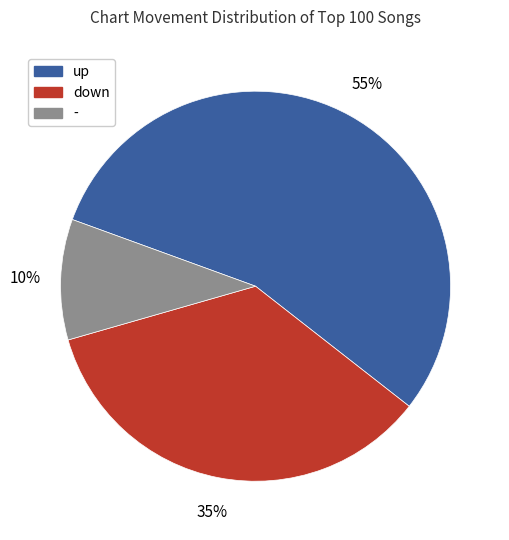

To the nearest percent, what is the combined percentage of down and up?

90%